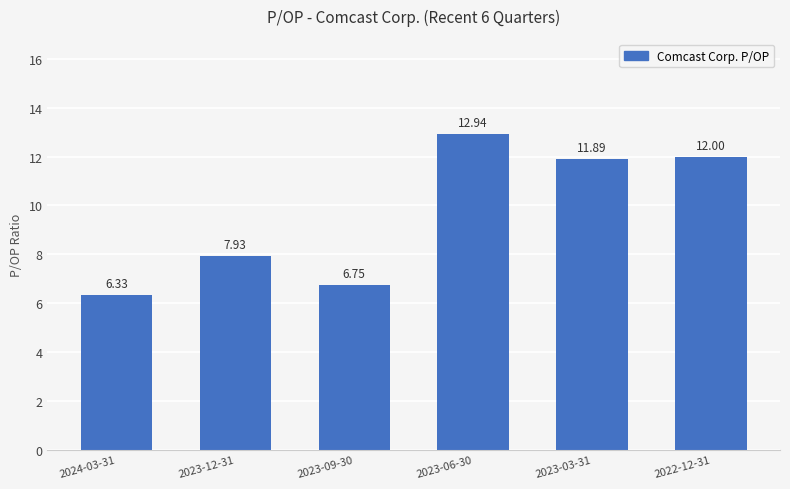

List the labels in order of value, largest first.

2023-06-30, 2022-12-31, 2023-03-31, 2023-12-31, 2023-09-30, 2024-03-31